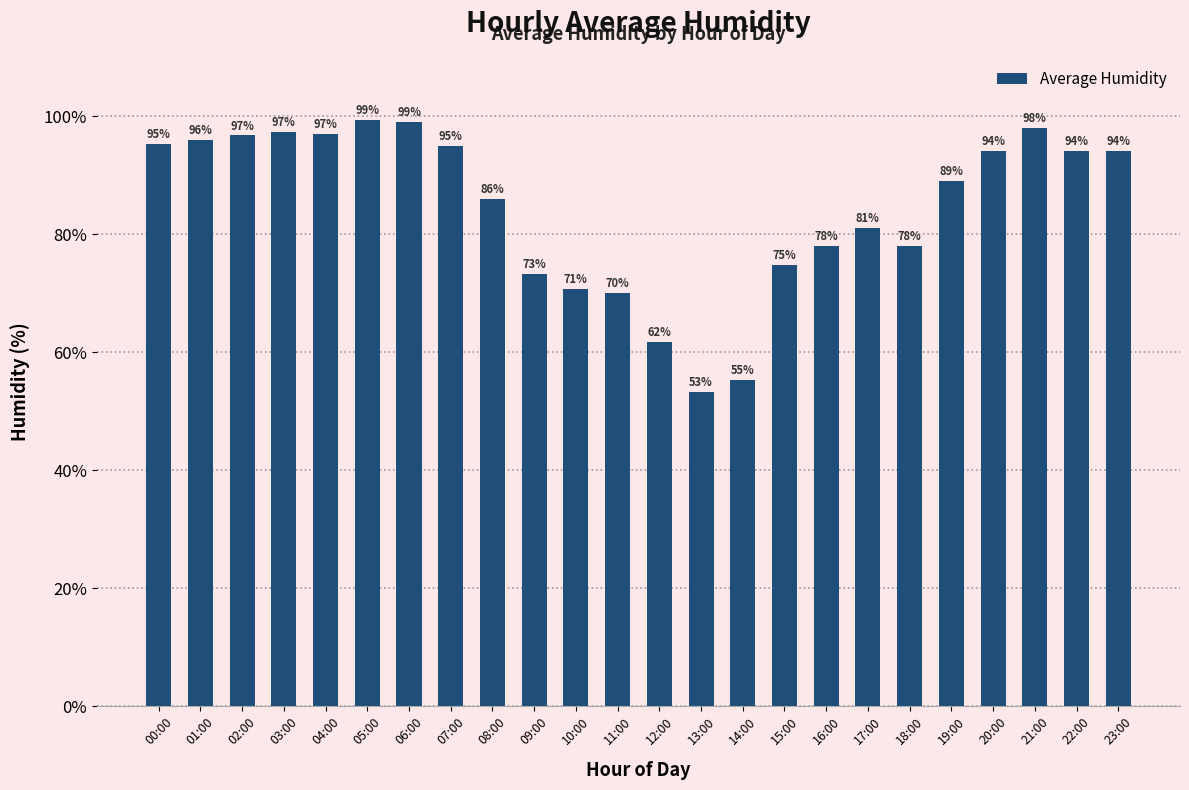

Are the bars grouped side by side (vs. stacked)?

No